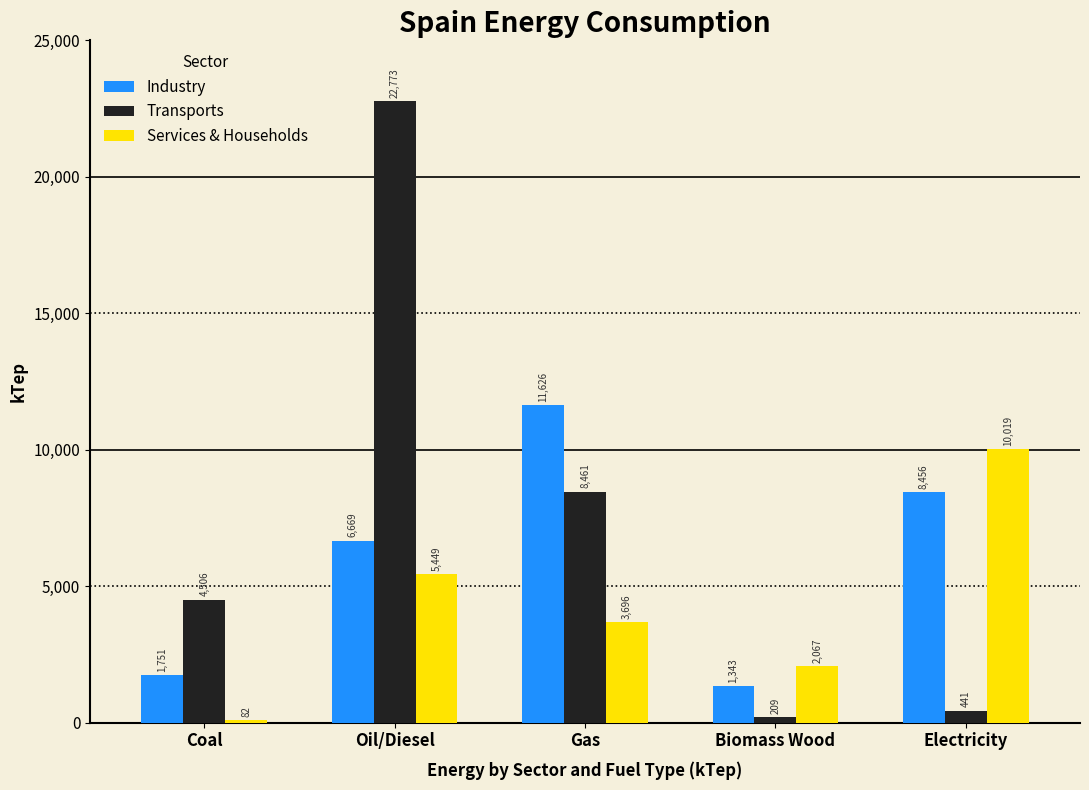

Reading right to left, transcribe all the data shown in this chart.

Industry: 8456	1343	11626	6669	1751
Transports: 441	209	8461	22773	4506
Services & Households: 10019	2067	3696	5449	82